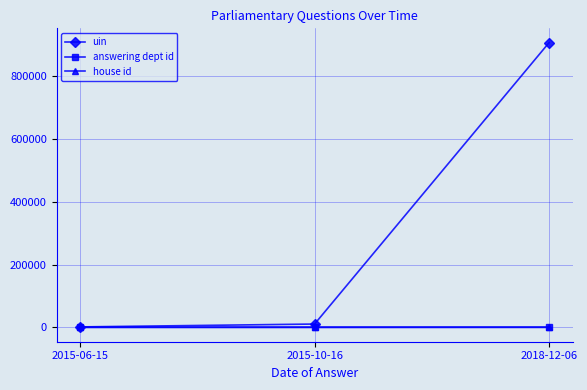

Read the house id value at 2015-06-15.

1